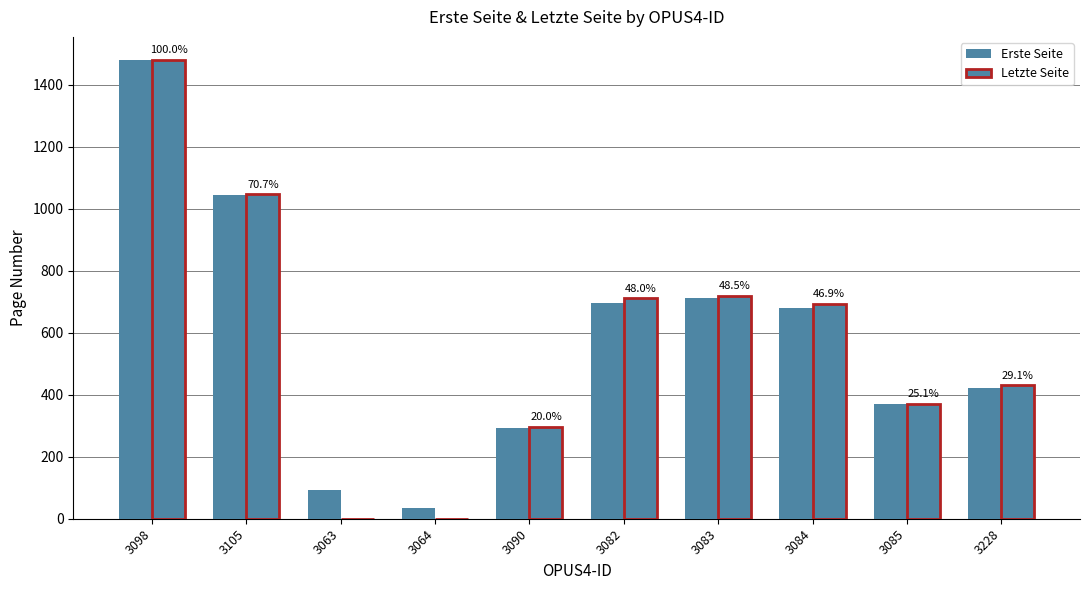

How many groups of bars are there?

10